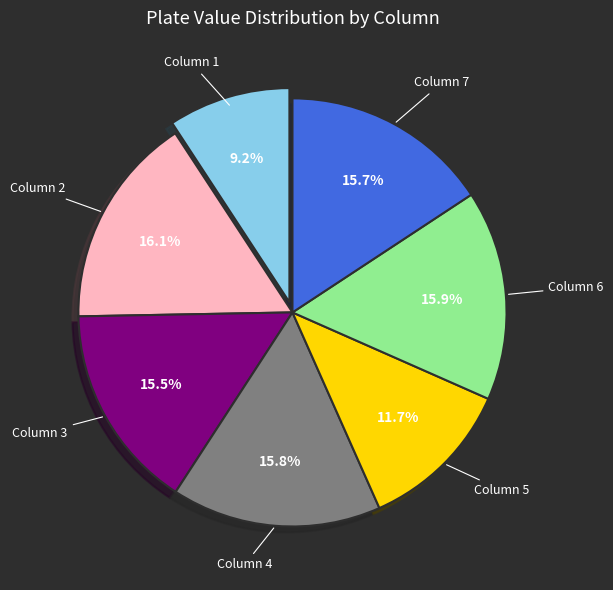

Is there any slice that represents more than half of the pie?

No